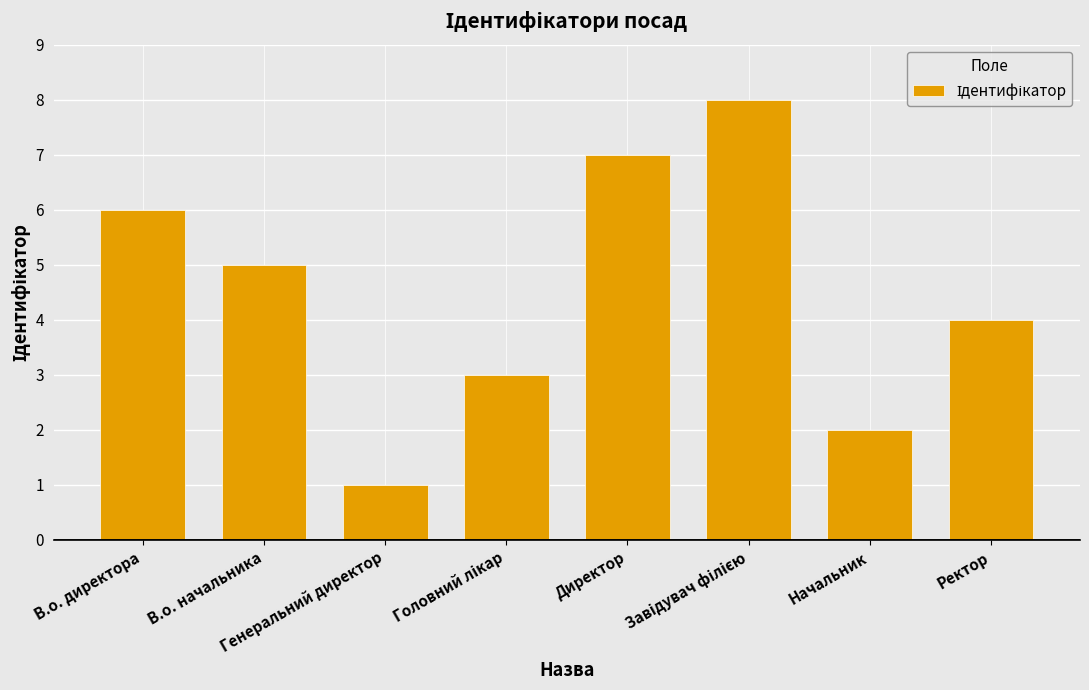

What is the maximum value shown in the chart?

8